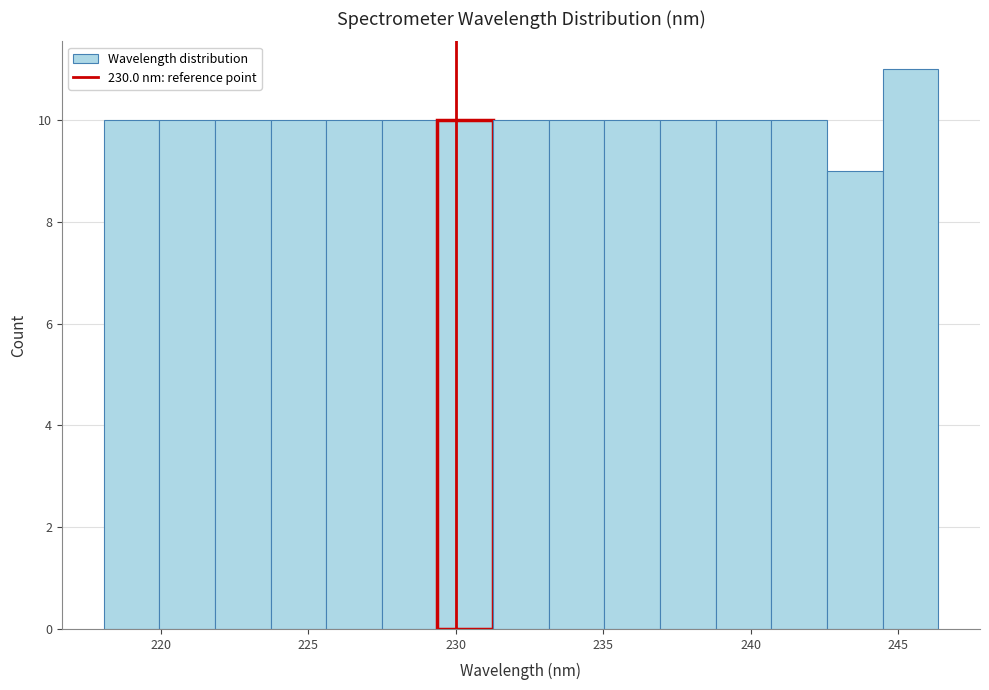

Around what value on the x-axis is the tallest bar? Give the approximate position of its centre, as read against the axis.

245.5